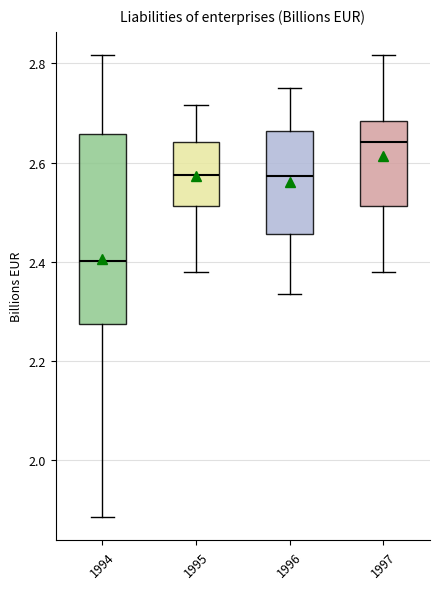

Reading left to right, read every box against the y-axis: the position of its median line, the range the box covers, and the ends of its whiskers. The values are not printed on the chart, so give them approximately, as read against the axis.

1994: median 2.40, box 2.28 to 2.66, whiskers 1.88 to 2.82
1995: median 2.58, box 2.52 to 2.64, whiskers 2.38 to 2.72
1996: median 2.58, box 2.46 to 2.66, whiskers 2.34 to 2.76
1997: median 2.64, box 2.52 to 2.68, whiskers 2.38 to 2.82